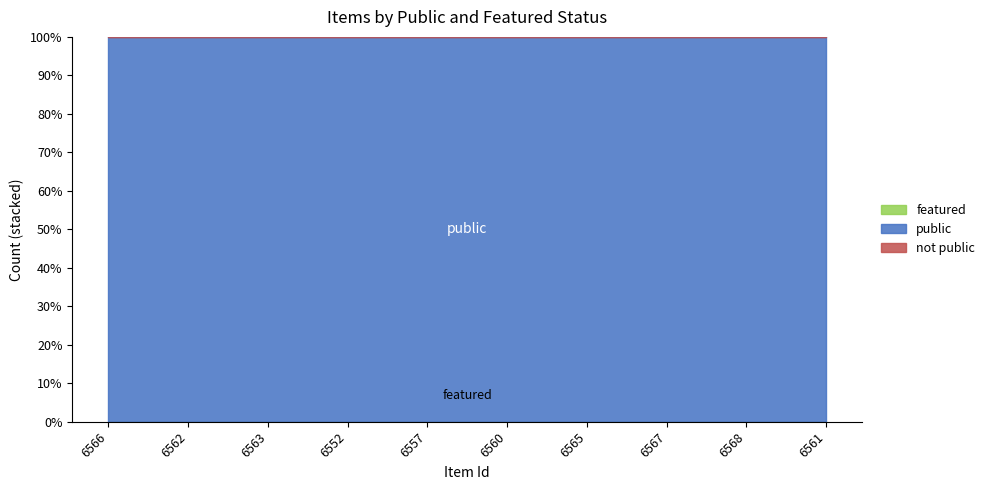

At how many categories does at least one series exceed 0?

10